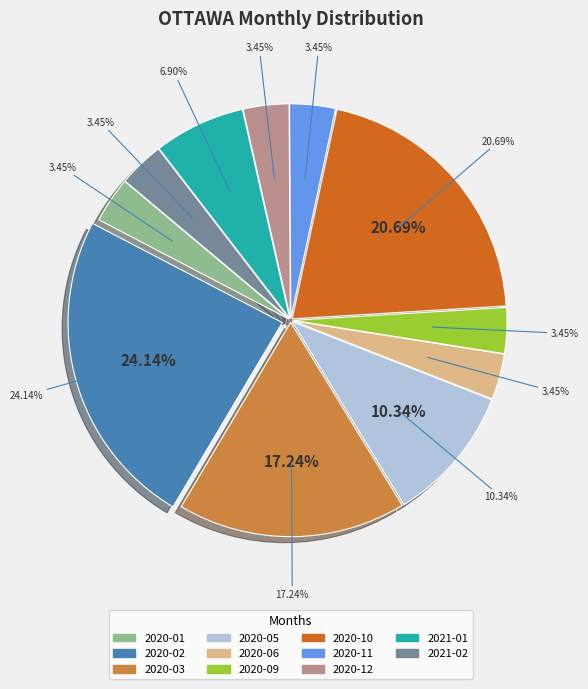

The 2020-04 slice represents 0% of the pie. True or false?

True